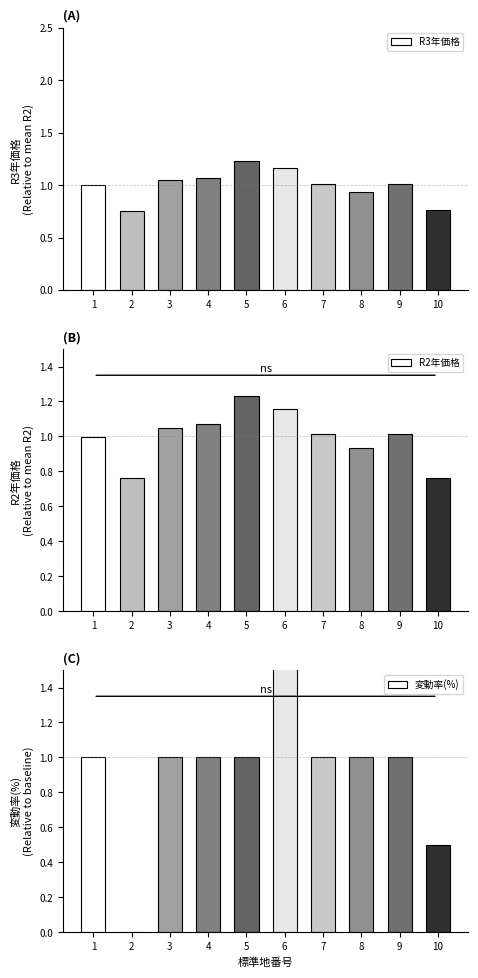

Count the 変動率(%) values in the range 1 to 2.

8